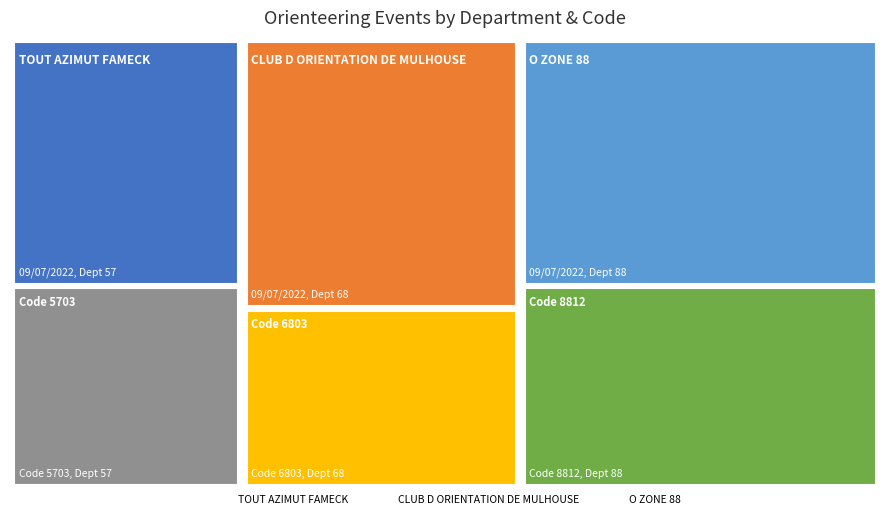

List the series in order of their overall mean, lowest first.

TOUT AZIMUT FAMECK, CLUB D ORIENTATION DE MULHOUSE, O ZONE 88